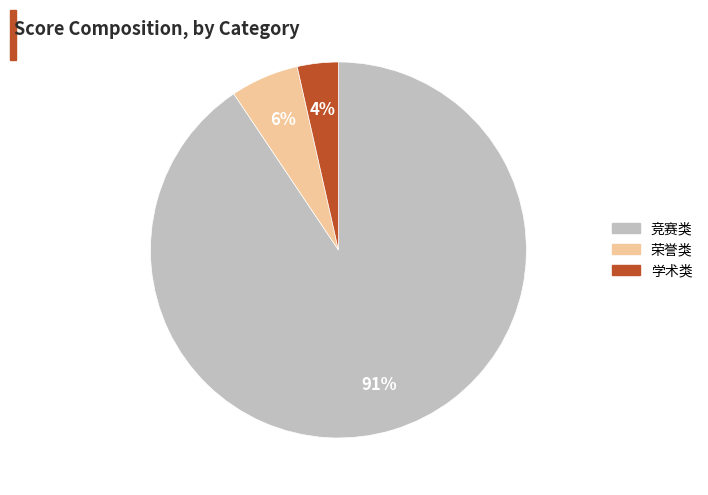

Does any single category account for the majority?

Yes